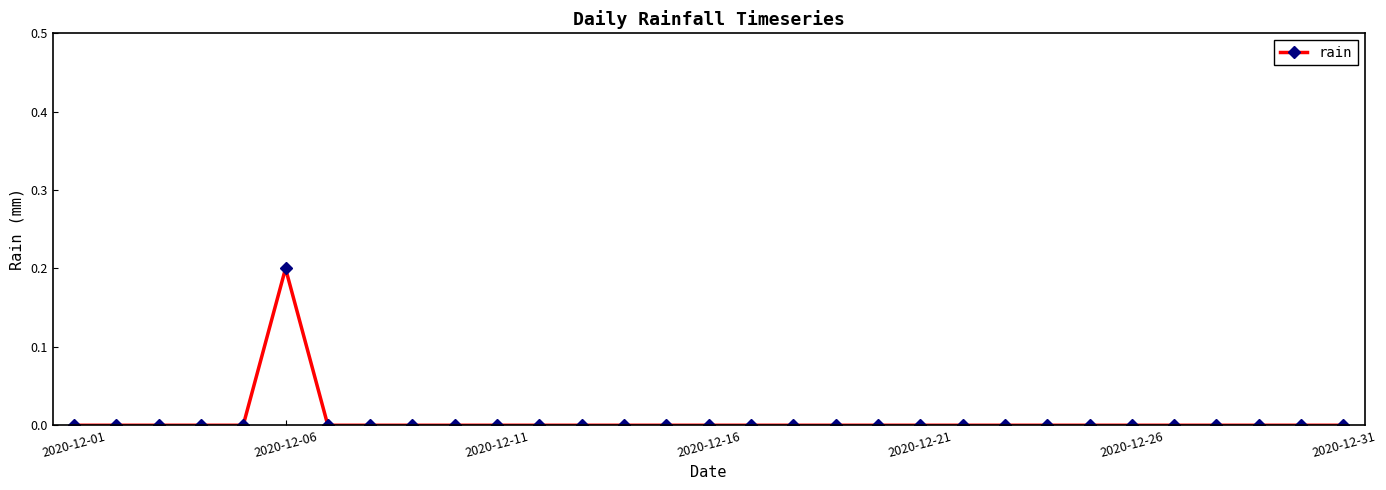

Count the values in the range 0 to 1.

31